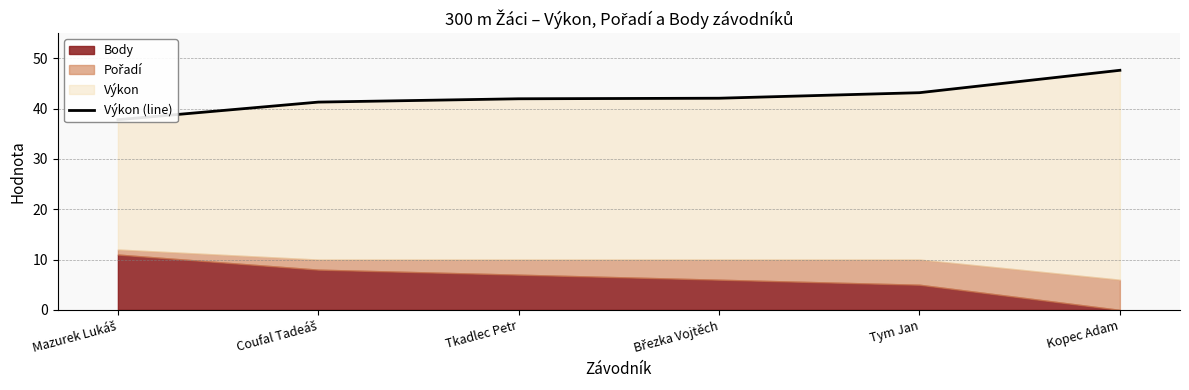

At which label is the value closest to 42?

Tkadlec Petr